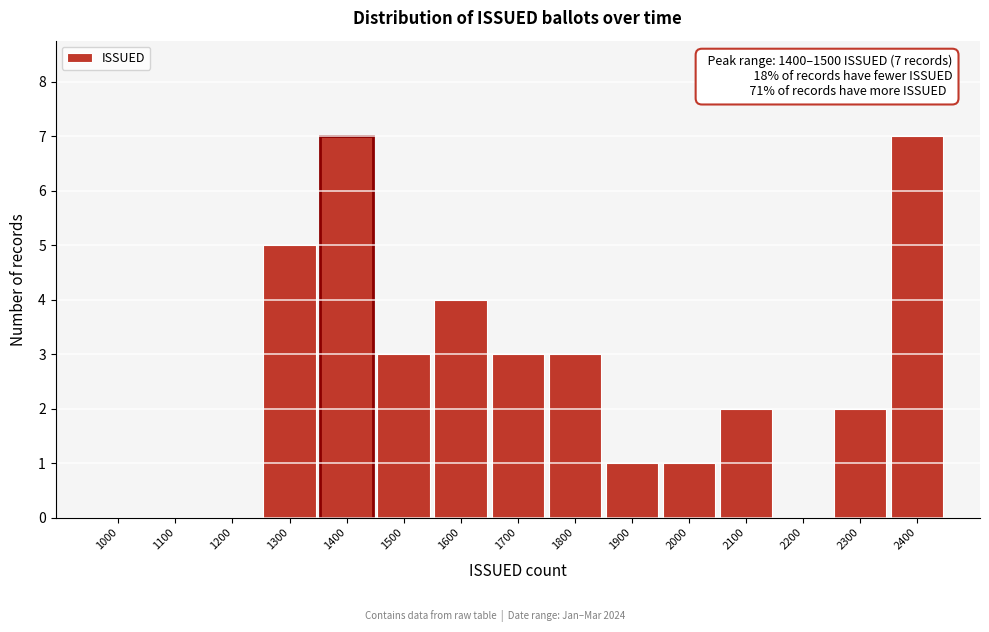

Reading right to left, extract all data points from this chart.

2400=7	2300=2	2200=0	2100=2	2000=1	1900=1	1800=3	1700=3	1600=4	1500=3	1400=7	1300=5	1200=0	1100=0	1000=0